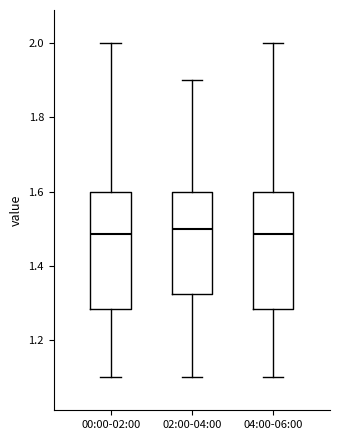

Where is the upper edge of the box for 00:00-02:00 on the y-axis? The values are not printed on the chart, so give them approximately, as read against the axis.

1.60